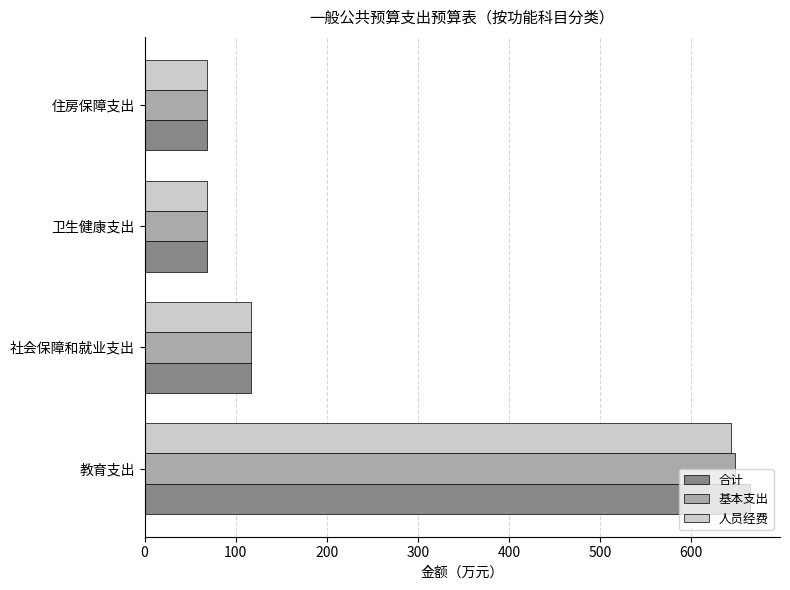

What is the total value across all series at 教育支出?

1955.7